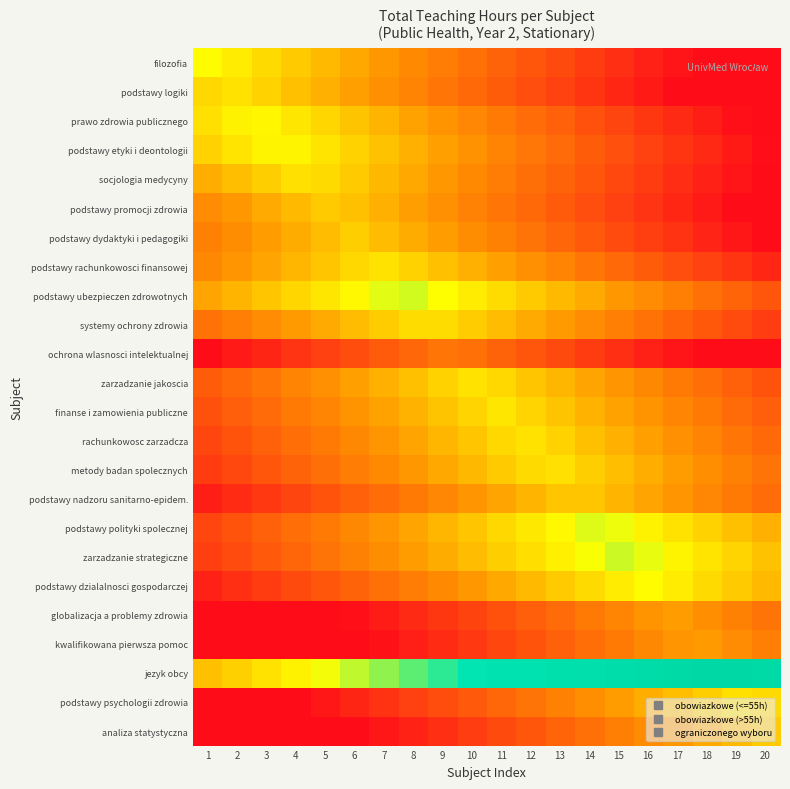

Reading left to right, list all the values displayed in this chart.

filozofia: 1=60.0	2=56.4	3=52.8	4=49.2	5=45.6	6=42.0	7=38.4	8=34.8	9=31.2	10=27.6	11=24.0	12=20.4	13=16.8	14=13.2	15=9.6	16=6.0	17=2.4	18=0.0	19=0.0	20=0.0
podstawy logiki: 1=52.0	2=54.4	3=50.8	4=47.2	5=43.6	6=40.0	7=36.4	8=32.8	9=29.2	10=25.6	11=22.0	12=18.4	13=14.8	14=11.2	15=7.6	16=4.0	17=0.4	18=0.0	19=0.0	20=0.0
prawo zdrowia publicznego: 1=54.0	2=57.6	3=58.8	4=55.2	5=51.6	6=48.0	7=44.4	8=40.8	9=37.2	10=33.6	11=30.0	12=26.4	13=22.8	14=19.2	15=15.6	16=12.0	17=8.4	18=4.8	19=1.2	20=0.0
podstawy etyki i deontologii: 1=51.0	2=54.6	3=58.2	4=58.2	5=54.6	6=51.0	7=47.4	8=43.8	9=40.2	10=36.6	11=33.0	12=29.4	13=25.8	14=22.2	15=18.6	16=15.0	17=11.4	18=7.8	19=4.2	20=0.6
socjologia medycyny: 1=43.0	2=46.6	3=50.2	4=53.8	5=52.6	6=49.0	7=45.4	8=41.8	9=38.2	10=34.6	11=31.0	12=27.4	13=23.8	14=20.2	15=16.6	16=13.0	17=9.4	18=5.8	19=2.2	20=0.0
podstawy promocji zdrowia: 1=35.0	2=38.6	3=42.2	4=45.8	5=49.4	6=47.0	7=43.4	8=39.8	9=36.2	10=32.6	11=29.0	12=25.4	13=21.8	14=18.2	15=14.6	16=11.0	17=7.4	18=3.8	19=0.2	20=0.0
podstawy dydaktyki i pedagogiki: 1=32.0	2=35.6	3=39.2	4=42.8	5=46.4	6=50.0	7=46.4	8=42.8	9=39.2	10=35.6	11=32.0	12=28.4	13=24.8	14=21.2	15=17.6	16=14.0	17=10.4	18=6.8	19=3.2	20=0.0
podstawy rachunkowosci finansowej: 1=34.0	2=37.6	3=41.2	4=44.8	5=48.4	6=52.0	7=54.4	8=50.8	9=47.2	10=43.6	11=40.0	12=36.4	13=32.8	14=29.2	15=25.6	16=22.0	17=18.4	18=14.8	19=11.2	20=7.6
podstawy ubezpieczen zdrowotnych: 1=41.0	2=44.6	3=48.2	4=51.8	5=55.4	6=59.0	7=62.6	8=63.8	9=60.2	10=56.6	11=53.0	12=49.4	13=45.8	14=42.2	15=38.6	16=35.0	17=31.4	18=27.8	19=24.2	20=20.6
systemy ochrony zdrowia: 1=28.0	2=31.6	3=35.2	4=38.8	5=42.4	6=46.0	7=49.6	8=53.2	9=53.2	10=49.6	11=46.0	12=42.4	13=38.8	14=35.2	15=31.6	16=28.0	17=24.4	18=20.8	19=17.2	20=13.6
ochrona wlasnosci intelektualnej: 1=0.0	2=3.6	3=7.2	4=10.8	5=14.4	6=18.0	7=21.6	8=25.2	9=28.8	10=27.6	11=24.0	12=20.4	13=16.8	14=13.2	15=9.6	16=6.0	17=2.4	18=0.0	19=0.0	20=0.0
zarzadzanie jakoscia: 1=22.0	2=25.6	3=29.2	4=32.8	5=36.4	6=40.0	7=43.6	8=47.2	9=50.8	10=54.4	11=52.0	12=48.4	13=44.8	14=41.2	15=37.6	16=34.0	17=30.4	18=26.8	19=23.2	20=19.6
finanse i zamowienia publiczne: 1=19.0	2=22.6	3=26.2	4=29.8	5=33.4	6=37.0	7=40.6	8=44.2	9=47.8	10=51.4	11=55.0	12=51.4	13=47.8	14=44.2	15=40.6	16=37.0	17=33.4	18=29.8	19=26.2	20=22.6
rachunkowosc zarzadcza: 1=16.0	2=19.6	3=23.2	4=26.8	5=30.4	6=34.0	7=37.6	8=41.2	9=44.8	10=48.4	11=52.0	12=54.4	13=50.8	14=47.2	15=43.6	16=40.0	17=36.4	18=32.8	19=29.2	20=25.6
metody badan spolecznych: 1=13.0	2=16.6	3=20.2	4=23.8	5=27.4	6=31.0	7=34.6	8=38.2	9=41.8	10=45.4	11=49.0	12=52.6	13=53.8	14=50.2	15=46.6	16=43.0	17=39.4	18=35.8	19=32.2	20=28.6
podstawy nadzoru sanitarno-epidem.: 1=5.0	2=8.6	3=12.2	4=15.8	5=19.4	6=23.0	7=26.6	8=30.2	9=33.8	10=37.4	11=41.0	12=44.6	13=48.2	14=48.2	15=44.6	16=41.0	17=37.4	18=33.8	19=30.2	20=26.6
podstawy polityki spolecznej: 1=16.0	2=19.6	3=23.2	4=26.8	5=30.4	6=34.0	7=37.6	8=41.2	9=44.8	10=48.4	11=52.0	12=55.6	13=59.2	14=62.8	15=61.6	16=58.0	17=54.4	18=50.8	19=47.2	20=43.6
zarzadzanie strategiczne: 1=14.0	2=17.6	3=21.2	4=24.8	5=28.4	6=32.0	7=35.6	8=39.2	9=42.8	10=46.4	11=50.0	12=53.6	13=57.2	14=60.8	15=64.4	16=62.0	17=58.4	18=54.8	19=51.2	20=47.6
podstawy dzialalnosci gospodarczej: 1=6.0	2=9.6	3=13.2	4=16.8	5=20.4	6=24.0	7=27.6	8=31.2	9=34.8	10=38.4	11=42.0	12=45.6	13=49.2	14=52.8	15=56.4	16=60.0	17=56.4	18=52.8	19=49.2	20=45.6
globalizacja a problemy zdrowia: 1=0.0	2=0.0	3=0.0	4=0.0	5=0.0	6=1.0	7=4.6	8=8.2	9=11.8	10=15.4	11=19.0	12=22.6	13=26.2	14=29.8	15=33.4	16=37.0	17=39.4	18=35.8	19=32.2	20=28.6
kwalifikowana pierwsza pomoc: 1=0.0	2=0.0	3=0.0	4=0.0	5=0.0	6=0.0	7=1.6	8=5.2	9=8.8	10=12.4	11=16.0	12=19.6	13=23.2	14=26.8	15=30.4	16=34.0	17=37.6	18=38.8	19=35.2	20=31.6
jezyk obcy: 1=47.0	2=50.6	3=54.2	4=57.8	5=61.4	6=65.0	7=68.6	8=72.2	9=75.8	10=79.4	11=83.0	12=86.6	13=90.2	14=93.8	15=97.4	16=101.0	17=104.6	18=108.2	19=108.2	20=104.6
podstawy psychologii zdrowia: 1=0.0	2=0.0	3=0.0	4=0.0	5=3.4	6=7.0	7=10.6	8=14.2	9=17.8	10=21.4	11=25.0	12=28.6	13=32.2	14=35.8	15=39.4	16=43.0	17=46.6	18=50.2	19=53.8	20=52.6
analiza statystyczna: 1=0.0	2=0.0	3=0.0	4=0.0	5=0.0	6=0.0	7=2.6	8=6.2	9=9.8	10=13.4	11=17.0	12=20.6	13=24.2	14=27.8	15=31.4	16=35.0	17=38.6	18=42.2	19=45.8	20=49.4